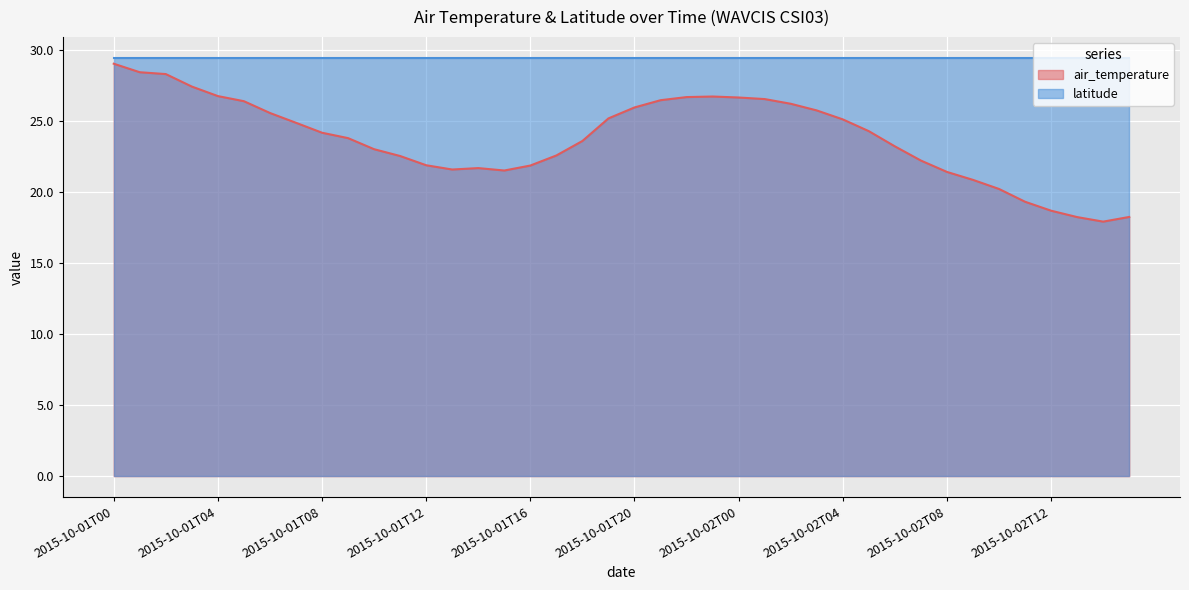

Does the chart display data point markers on the line(s)?

No